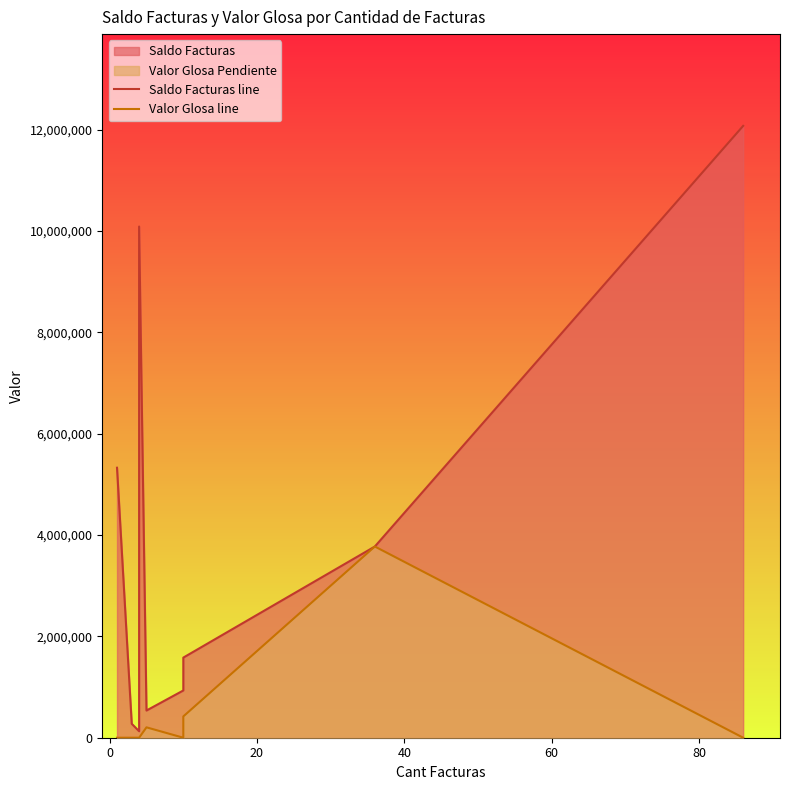

Is the value of Saldo Facturas line at 20 greater than the value of Valor Glosa line at 20?

Yes